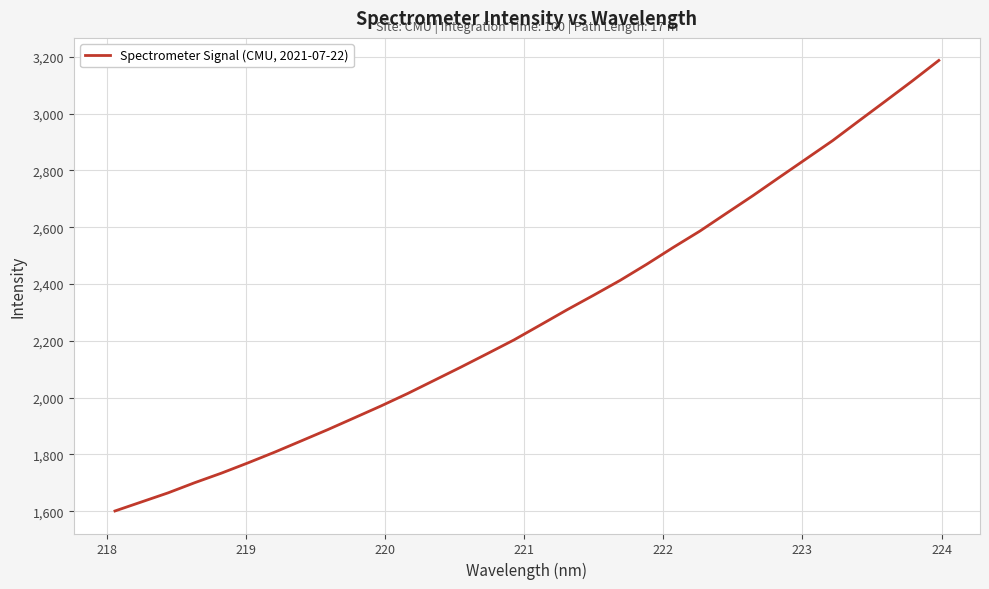

What is the greatest value displayed?

3187.0